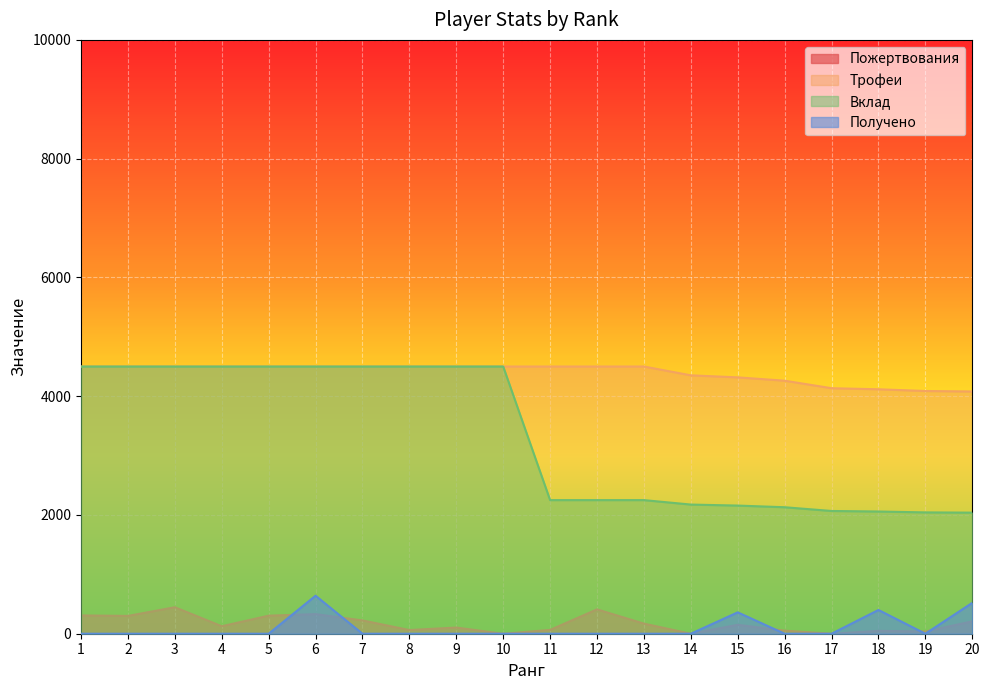

At which category does Пожертвования reach its first local valley?

2